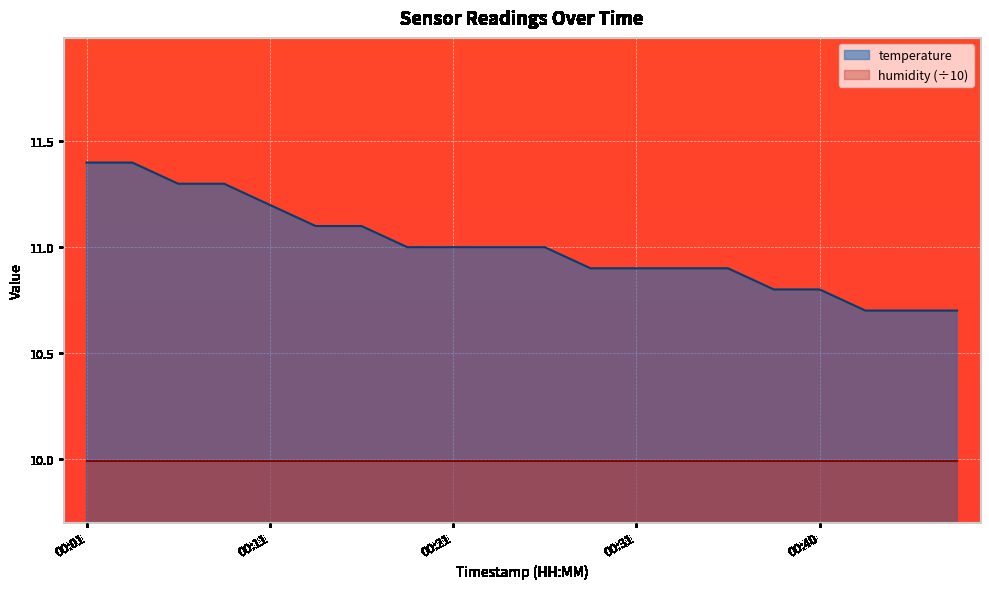

Which series has the widest spread of values?

temperature